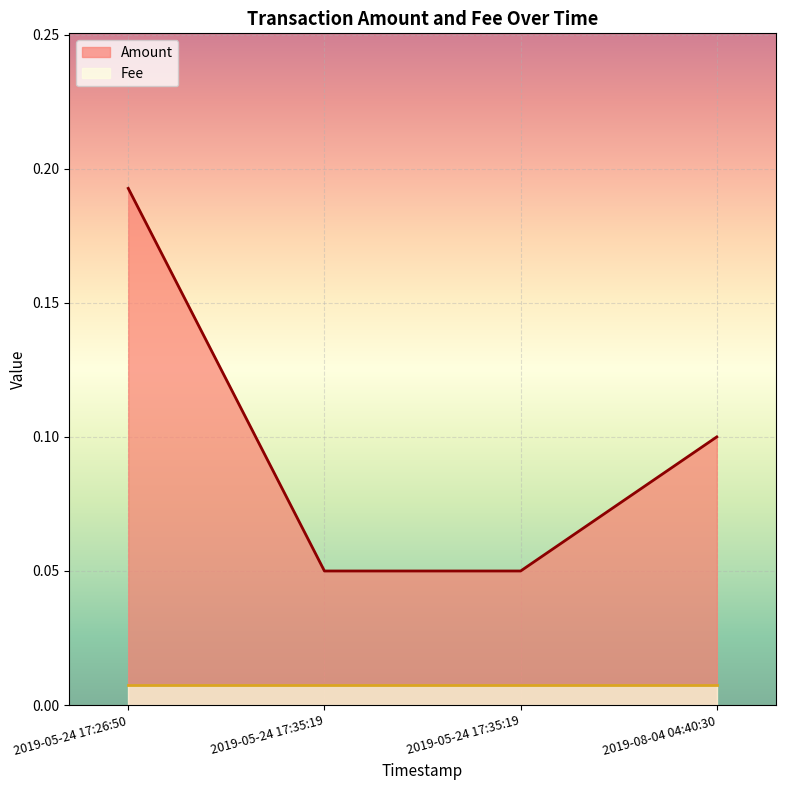

What is the label of the 1st point from the right?

2019-08-04 04:40:30